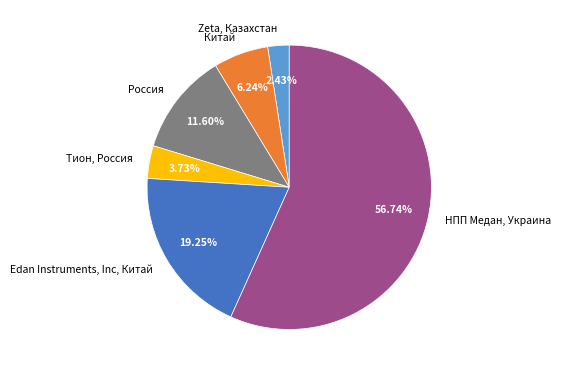

True or false: НПП Медан, Украина accounts for 61% of the total.

False